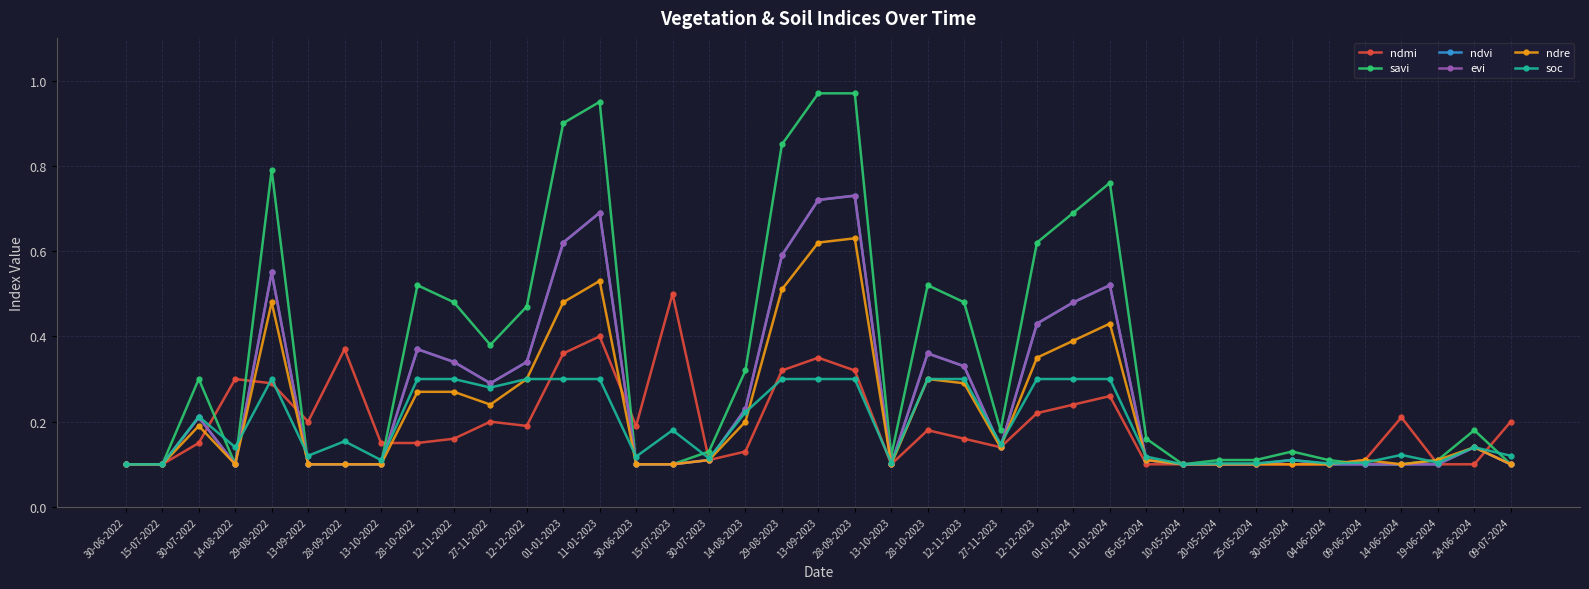

What is the value of the ndre point at the 11th from the left?

0.2